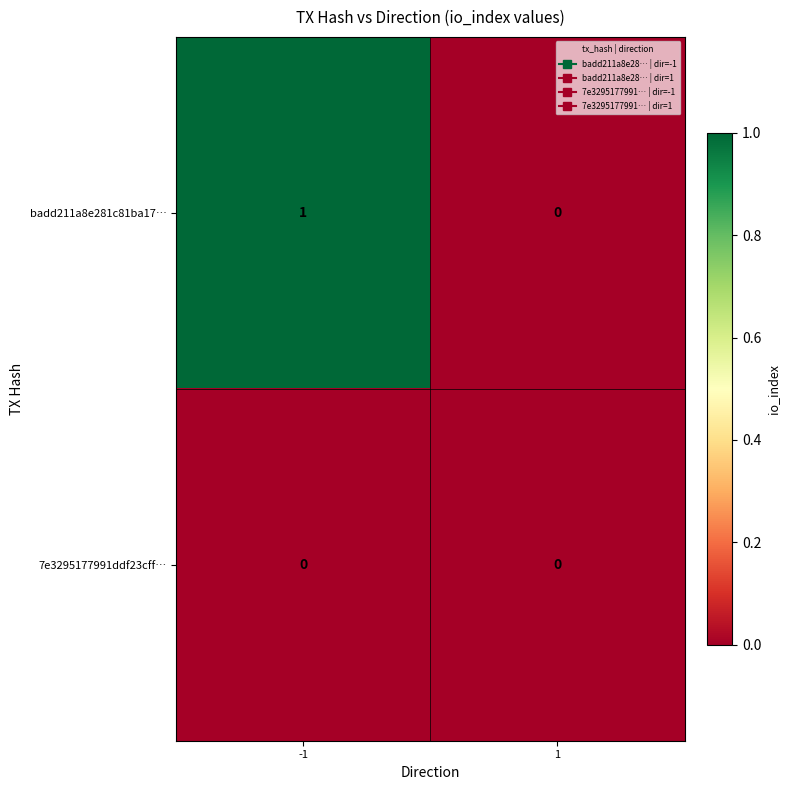

True or false: badd211a8e281c81ba17… has a value of 1 at -1.

True